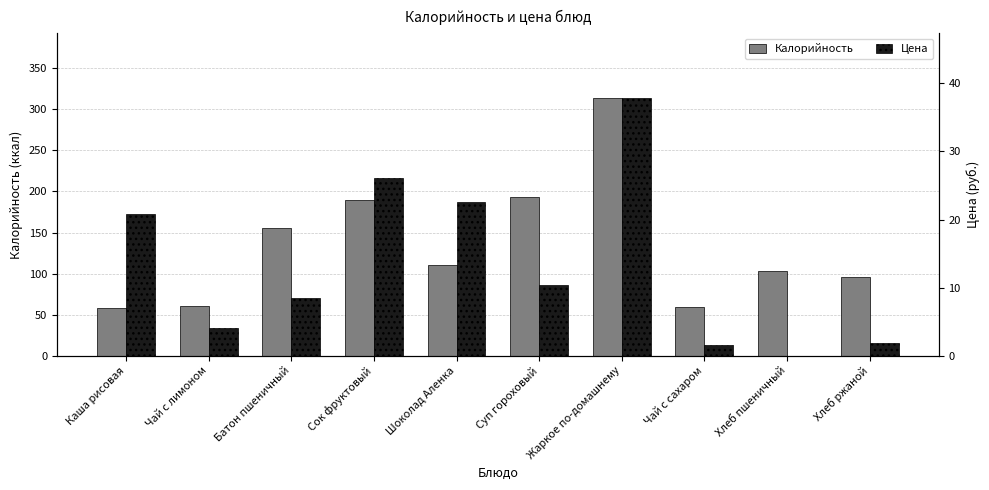

What is the greatest value displayed?

314.0